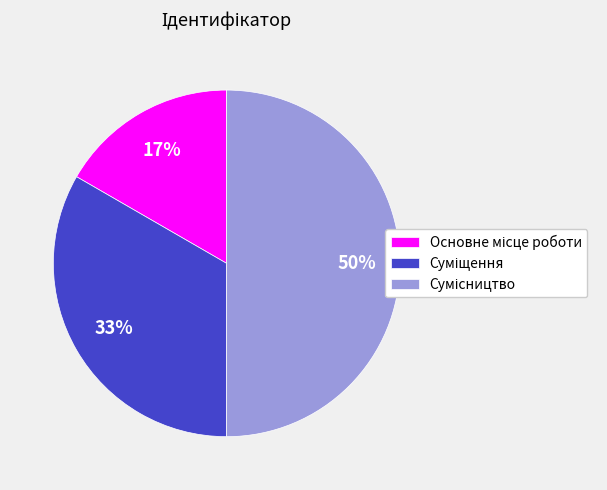

To the nearest percent, what is the average slice percentage?

33%